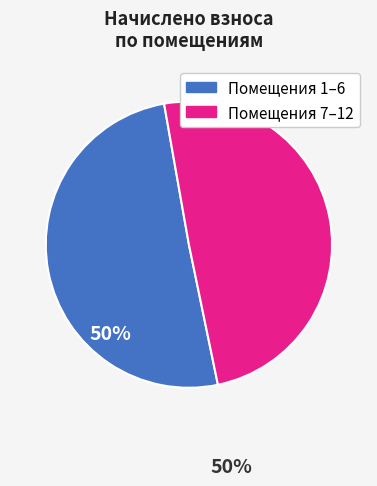

Is there any slice that represents more than half of the pie?

Yes